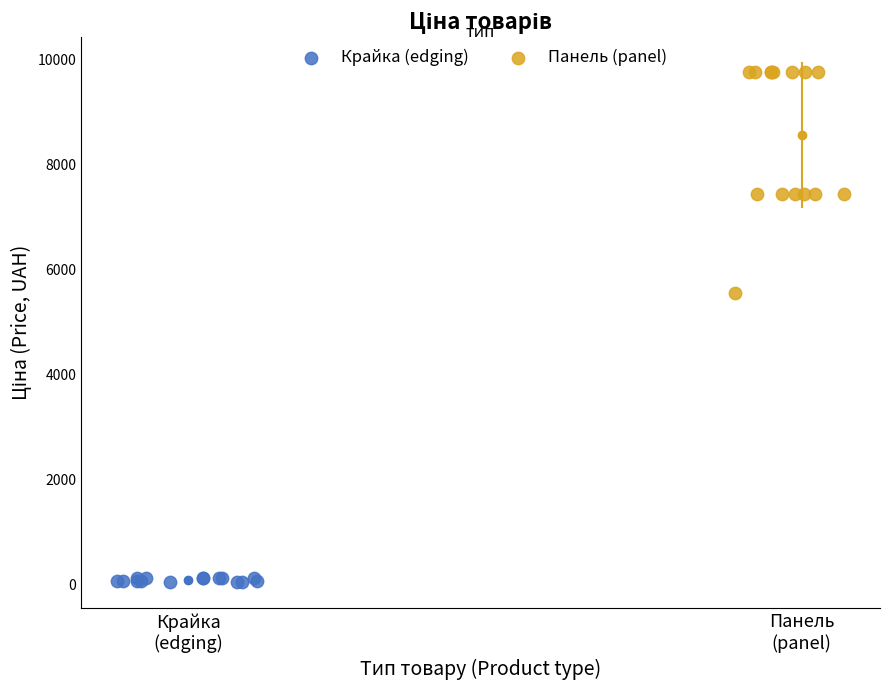

Which series contains the lowest Y value?

Крайка (edging)